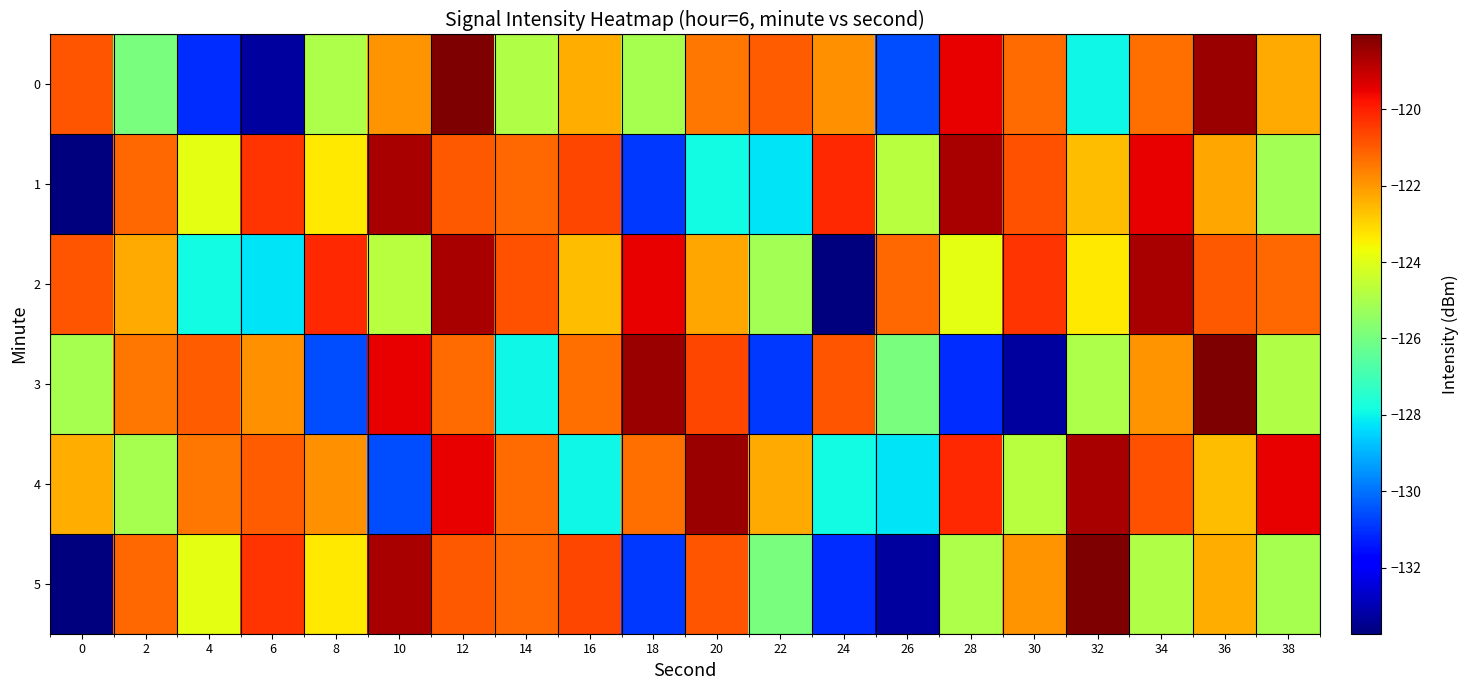

Reading left to right, list all the values displayed in this chart.

0: 0=-120.9	2=-125.9	4=-131.1	6=-133.3	8=-124.9	10=-122.0	12=-118.0	14=-124.9	16=-122.3	18=-125.0	20=-121.4	22=-121.0	24=-121.9	26=-130.6	28=-119.5	30=-121.3	32=-127.9	34=-121.3	36=-118.4	38=-122.3
1: 0=-133.7	2=-121.2	4=-123.9	6=-120.4	8=-123.4	10=-118.6	12=-121.0	14=-121.2	16=-120.6	18=-130.9	20=-127.9	22=-128.3	24=-120.1	26=-124.7	28=-118.6	30=-120.8	32=-122.6	34=-119.5	36=-122.2	38=-125.1
2: 0=-120.9	2=-122.3	4=-127.9	6=-128.3	8=-120.1	10=-124.7	12=-118.6	14=-120.8	16=-122.6	18=-119.5	20=-122.2	22=-125.1	24=-133.7	26=-121.2	28=-123.9	30=-120.4	32=-123.4	34=-118.6	36=-121.0	38=-121.2
3: 0=-125.0	2=-121.4	4=-121.0	6=-121.9	8=-130.6	10=-119.5	12=-121.3	14=-127.9	16=-121.3	18=-118.4	20=-120.6	22=-130.9	24=-120.9	26=-125.9	28=-131.1	30=-133.3	32=-124.9	34=-122.0	36=-118.0	38=-124.9
4: 0=-122.3	2=-125.0	4=-121.4	6=-121.0	8=-121.9	10=-130.6	12=-119.5	14=-121.3	16=-127.9	18=-121.3	20=-118.4	22=-122.3	24=-127.9	26=-128.3	28=-120.1	30=-124.7	32=-118.6	34=-120.8	36=-122.6	38=-119.5
5: 0=-133.7	2=-121.2	4=-123.9	6=-120.4	8=-123.4	10=-118.6	12=-121.0	14=-121.2	16=-120.6	18=-130.9	20=-120.9	22=-125.9	24=-131.1	26=-133.3	28=-124.9	30=-122.0	32=-118.0	34=-124.9	36=-122.3	38=-125.0